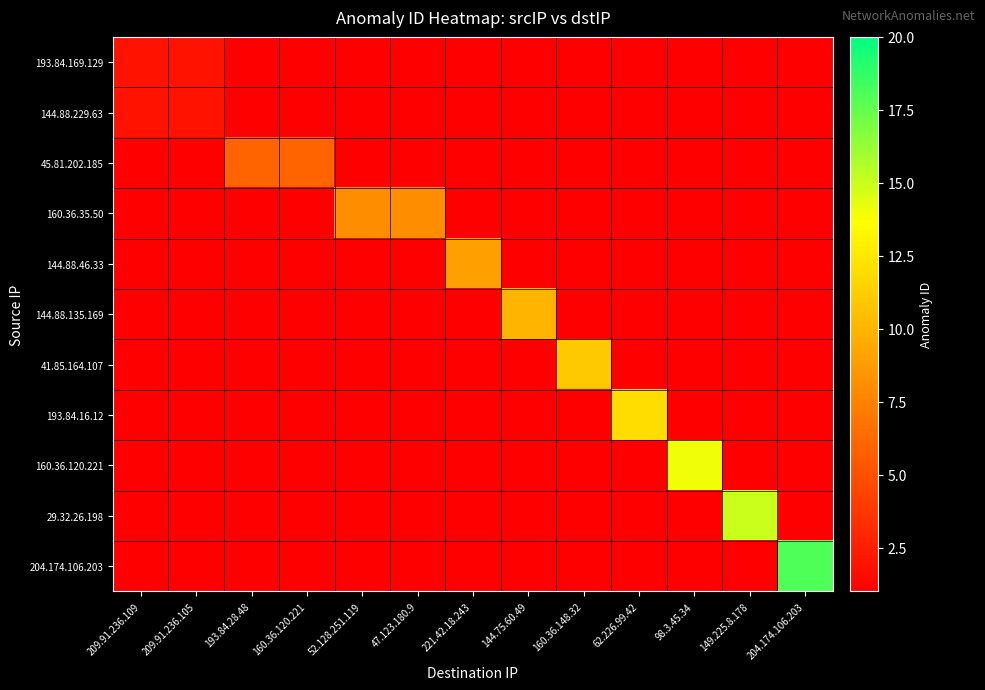

Where is 45.81.202.185 nearest to the value 3?

209.91.236.109